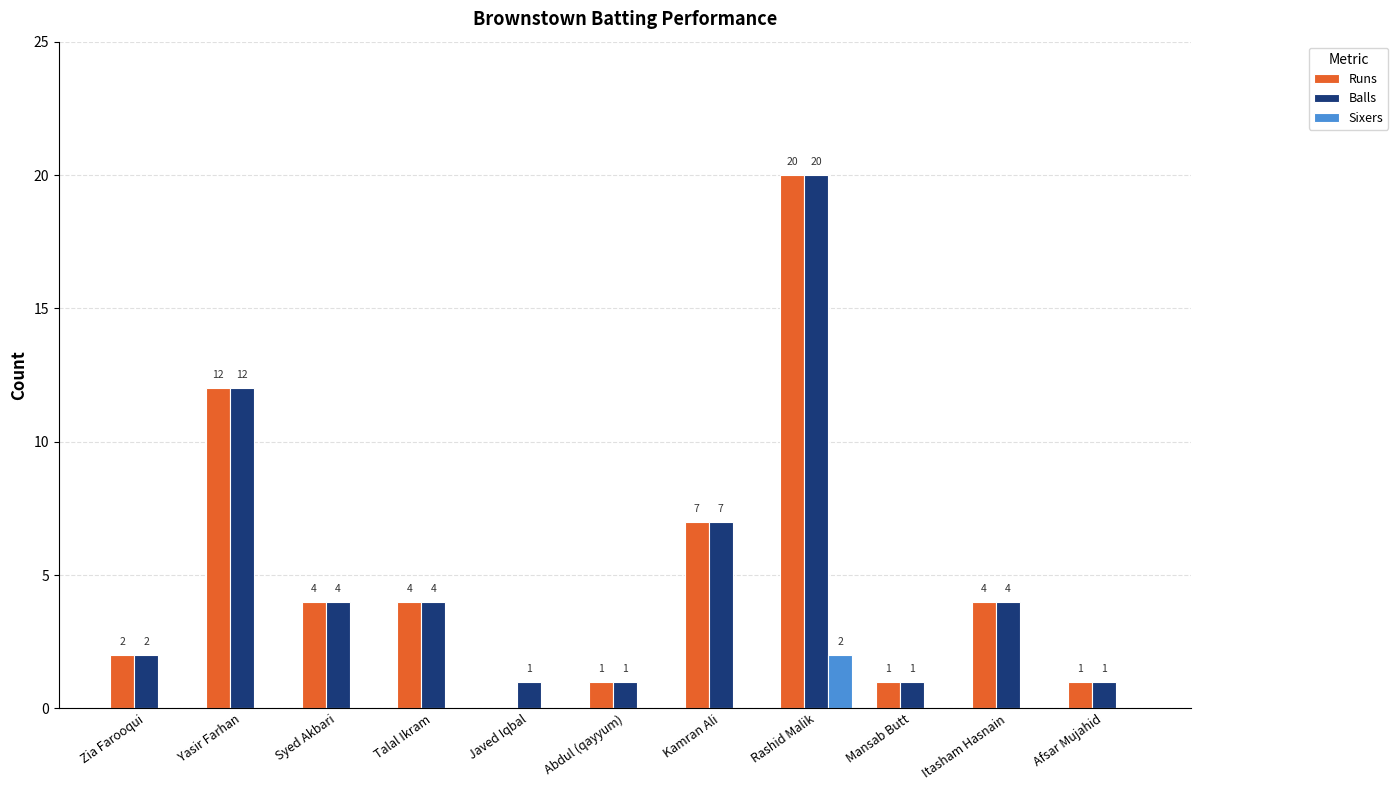

How many groups of bars are there?

11